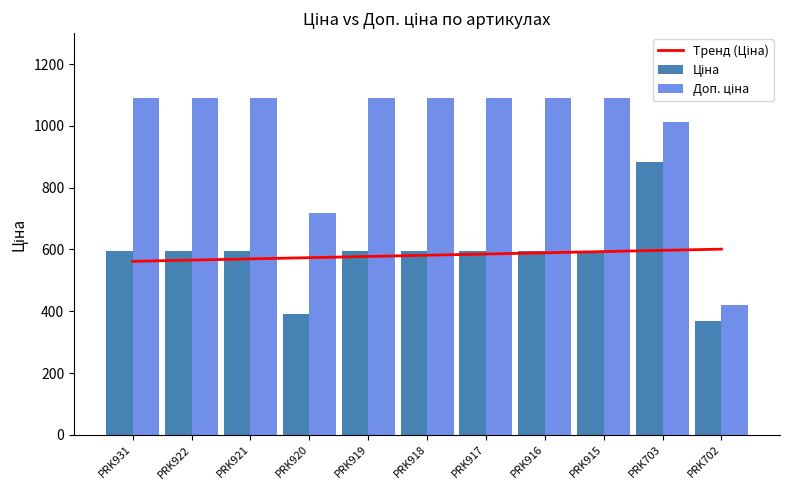

How many data points in Ціна are less than 593?

2